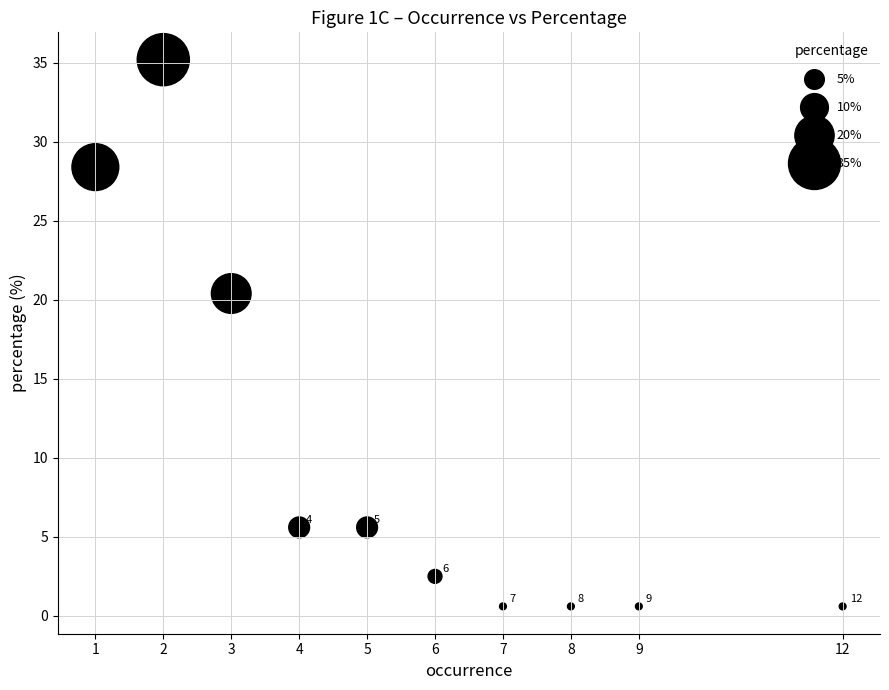

What is the range of Y values (max minus min)?

34.6